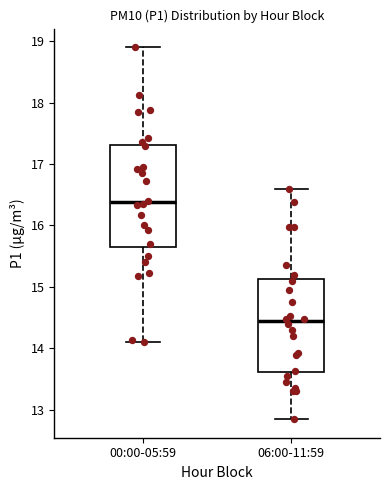

Which box has the highest median line?

00:00-05:59